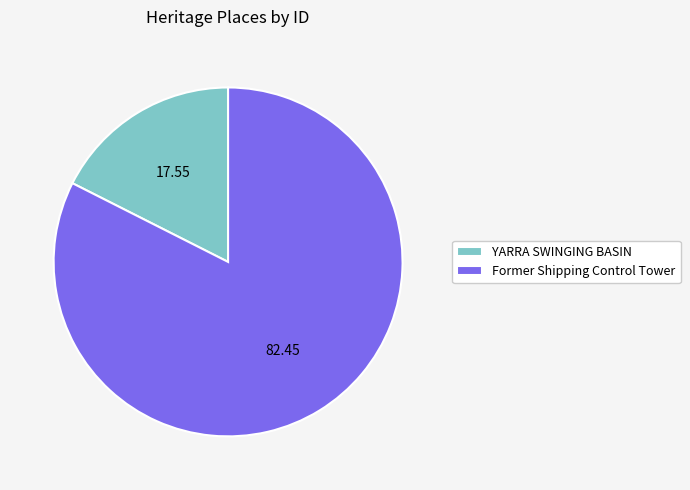

Approximately how many times larger is the value at Former Shipping Control Tower compared to YARRA SWINGING BASIN?

4.7